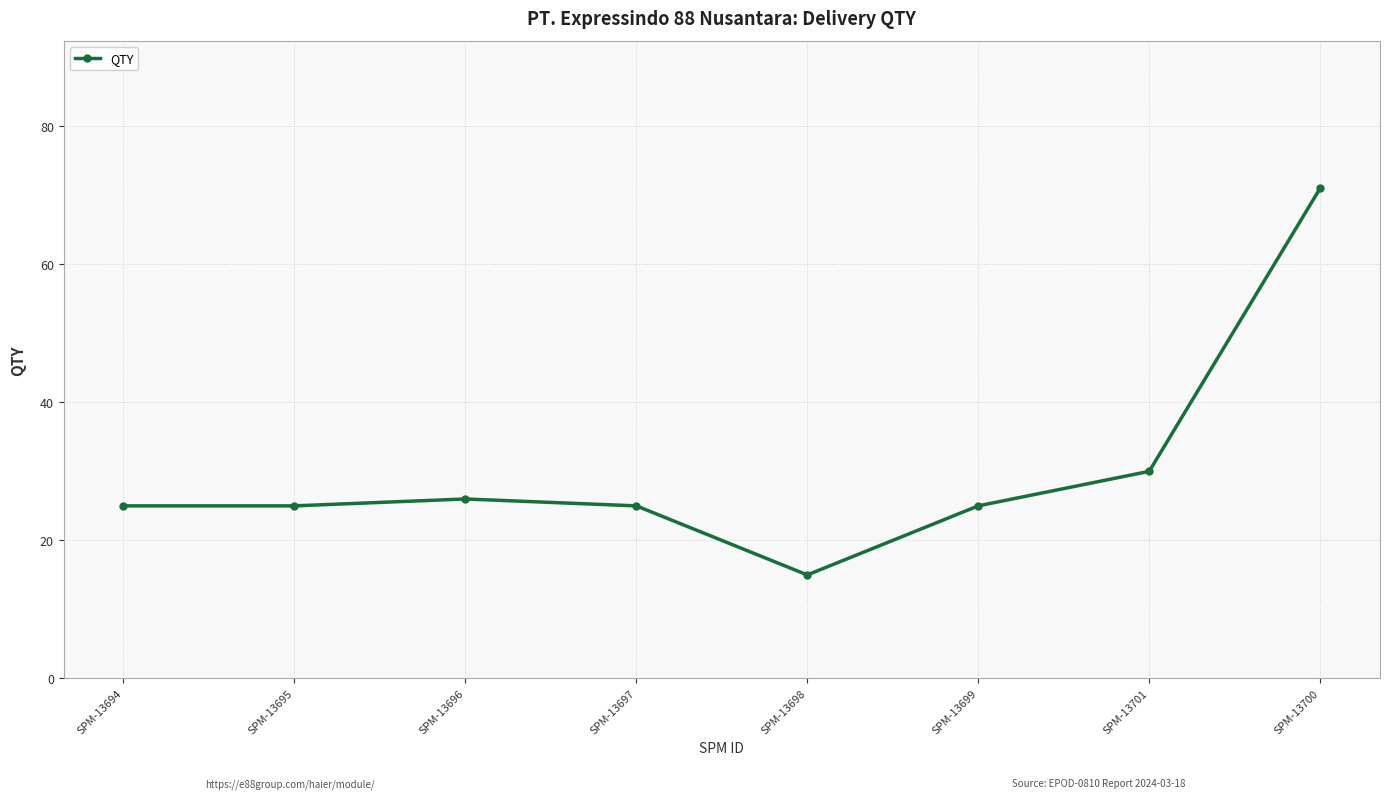

At which label is the value closest to 43?

SPM-13701